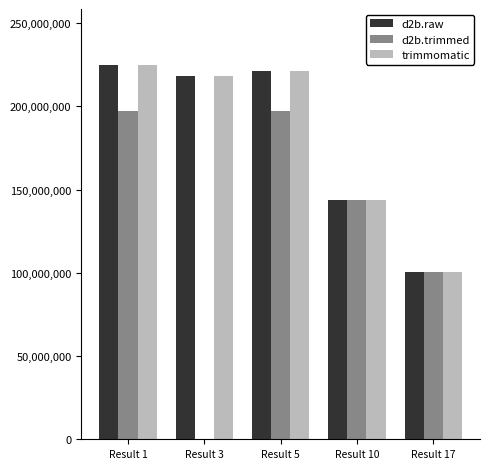

Is the value of d2b.trimmed at Result 1 greater than the value of trimmomatic at Result 17?

Yes